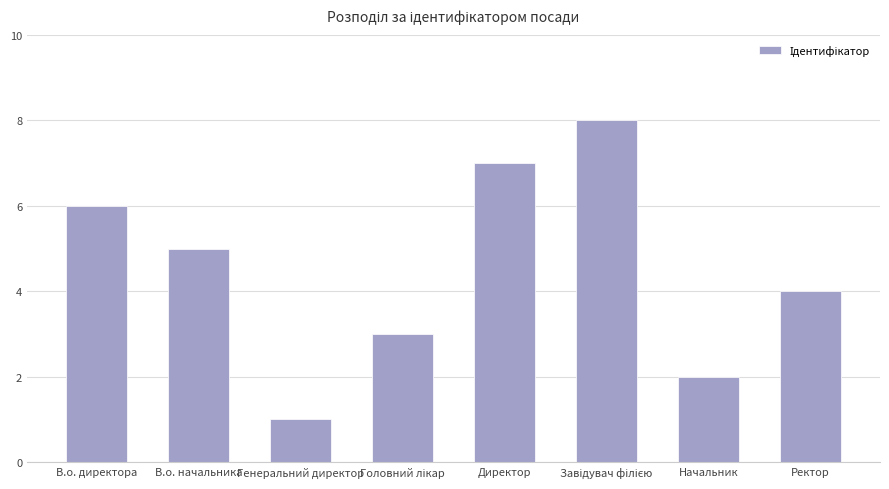

At which label does the data first exceed 5?

В.о. директора